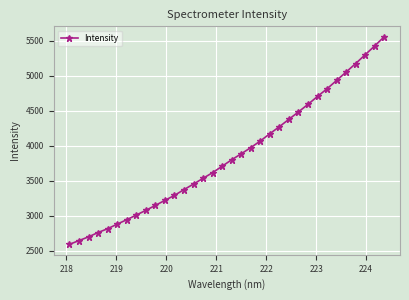

What is the maximum value shown in the chart?

5557.6